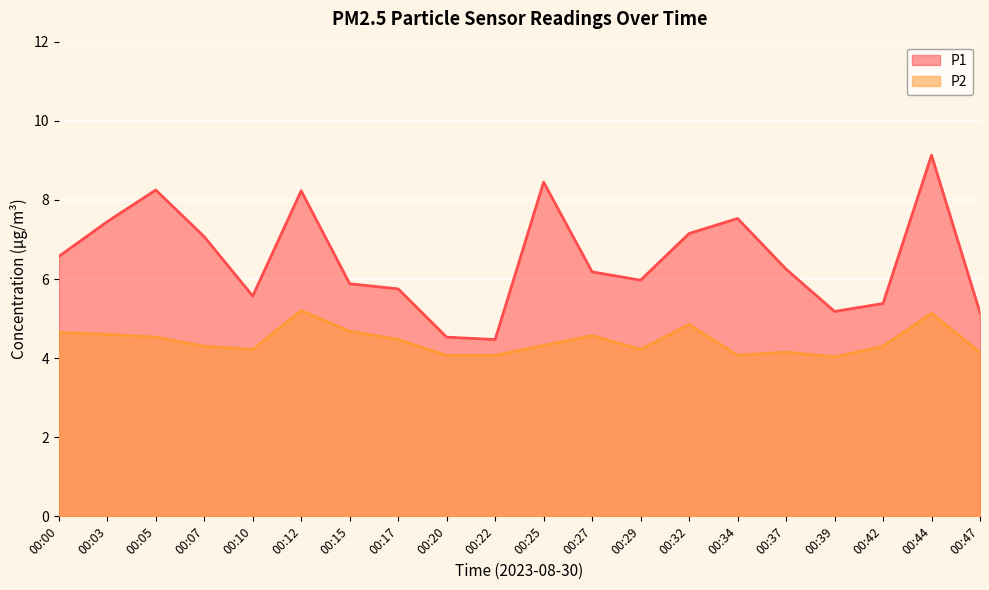

List the labels in order of P2 value, largest first.

00:12, 00:44, 00:32, 00:15, 00:00, 00:03, 00:27, 00:05, 00:17, 00:25, 00:07, 00:42, 00:10, 00:29, 00:37, 00:47, 00:20, 00:22, 00:34, 00:39